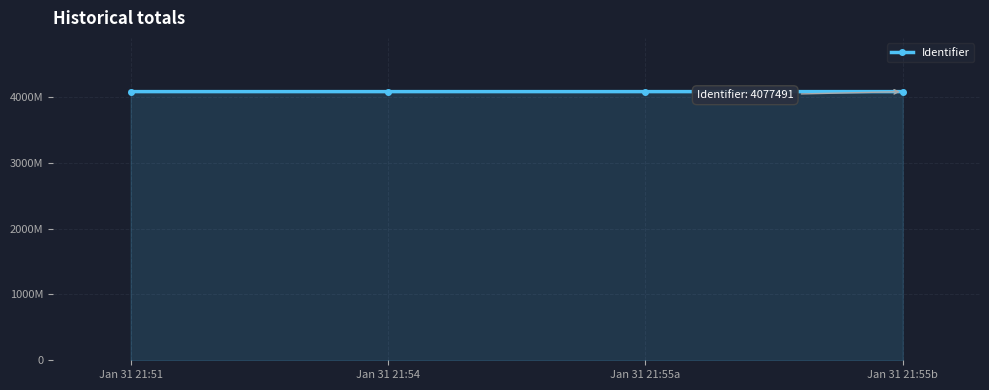

Reading right to left, extract all data points from this chart.

4077491	4077489	4077487	4077485